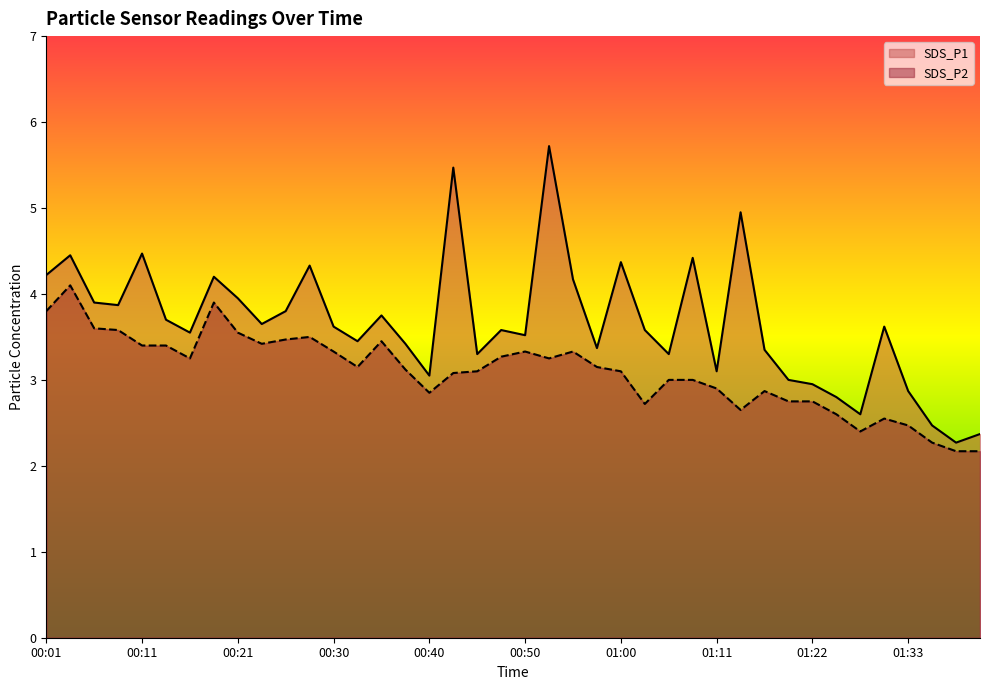

True or false: SDS_P1 has a value of 4.5 at 00:11.

True